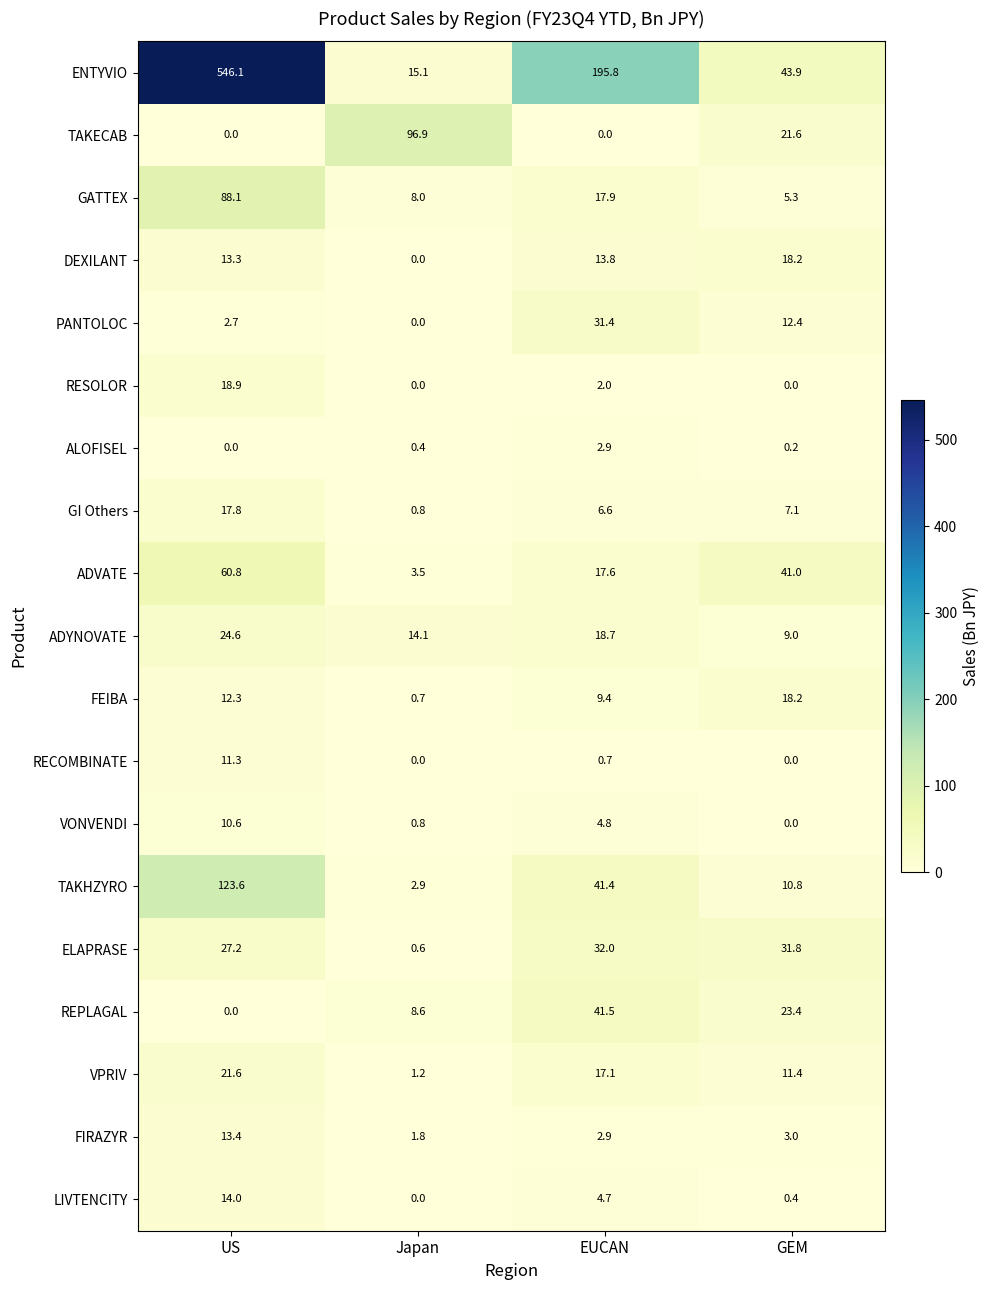

At which category is the sum across all series the highest?

US